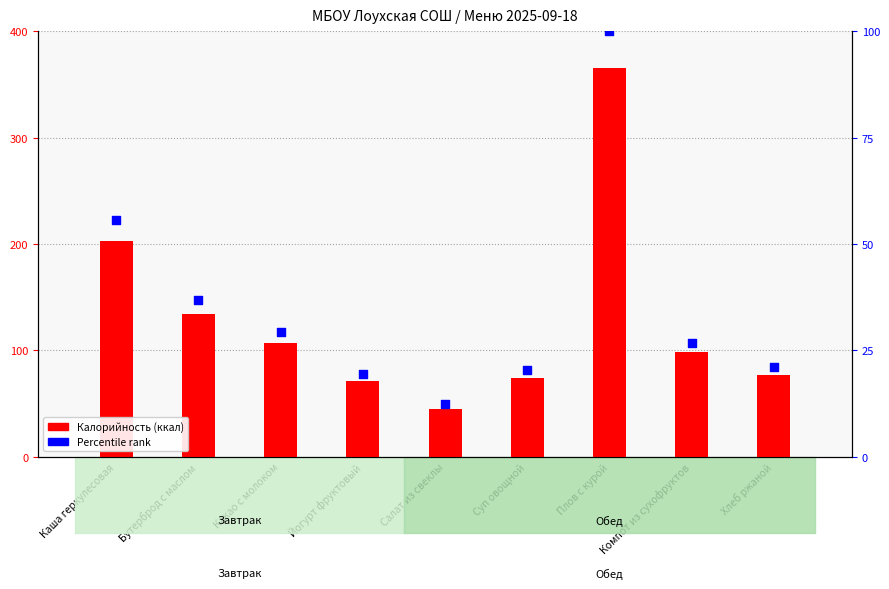

Is the value of Percentile rank at Салат из свеклы greater than the value of Калорийность (ккал) at Компот из сухофруктов?

No